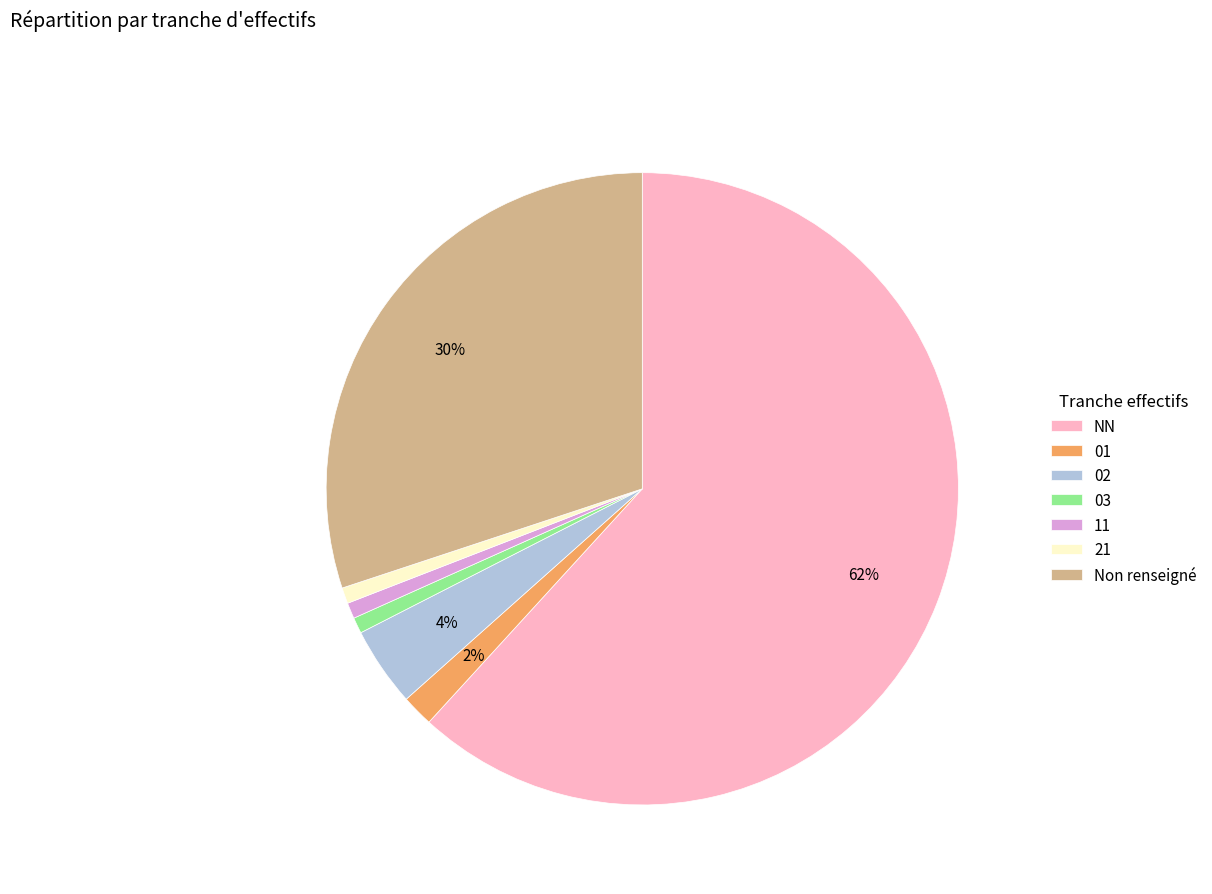

Which slice is the largest?

NN